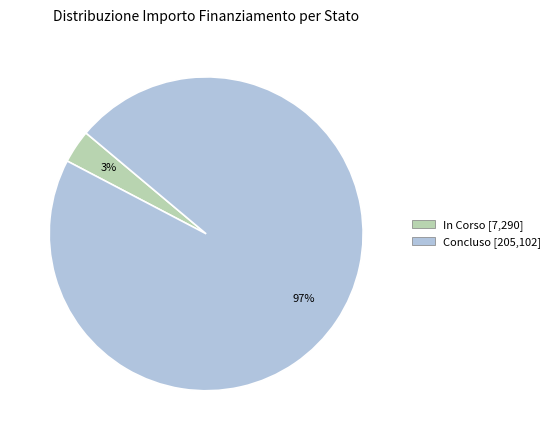

To the nearest percent, what portion does Concluso represent?

97%